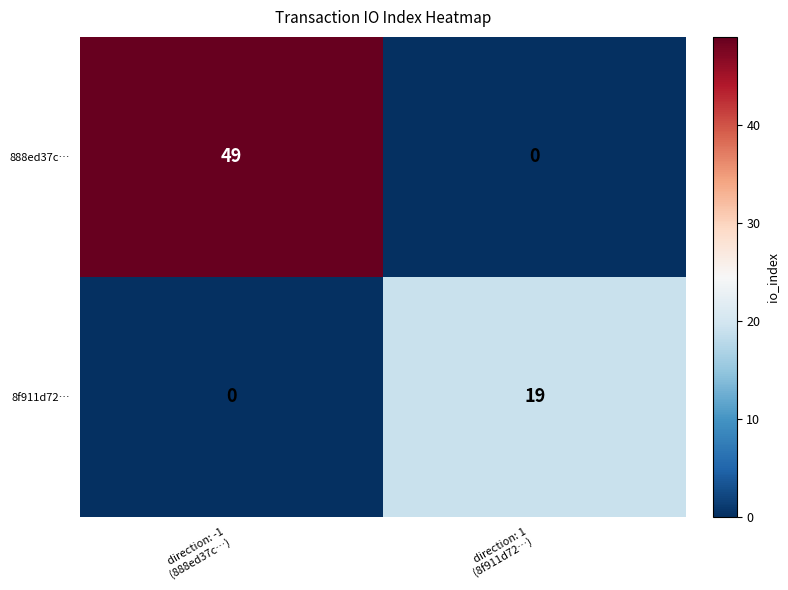

Rank the series at direction: -1
(888ed37c…) from highest to lowest value.

888ed37c…, 8f911d72…